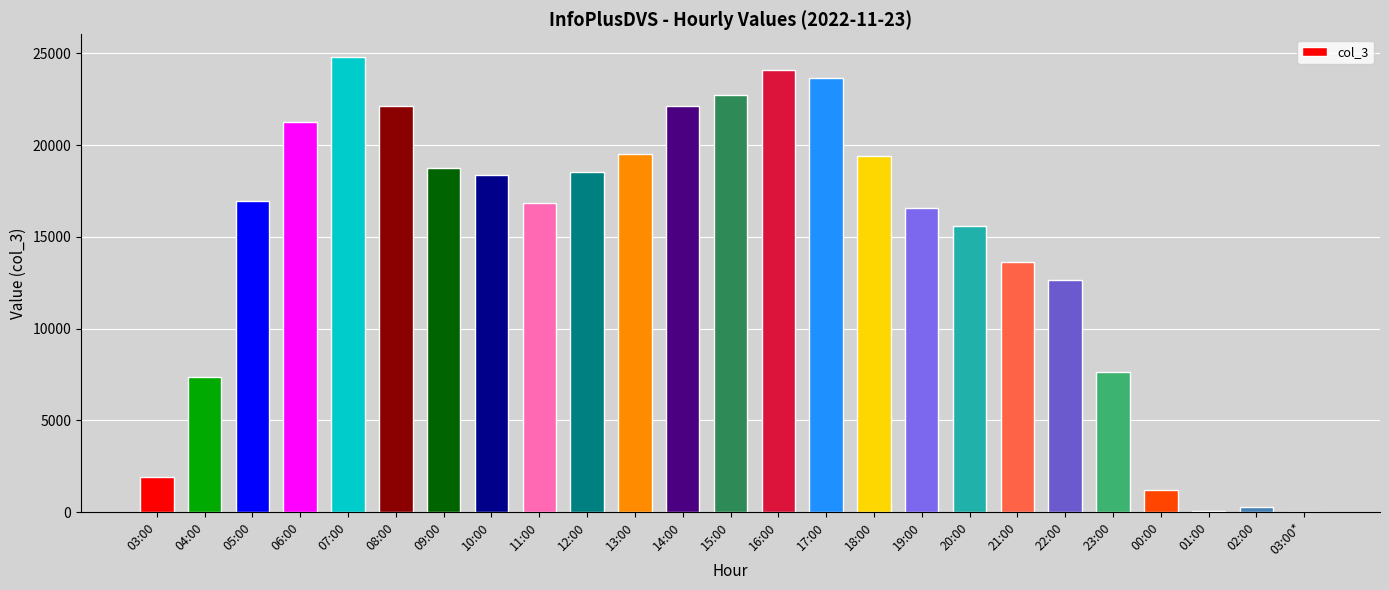

What is the sum of all values?

366057